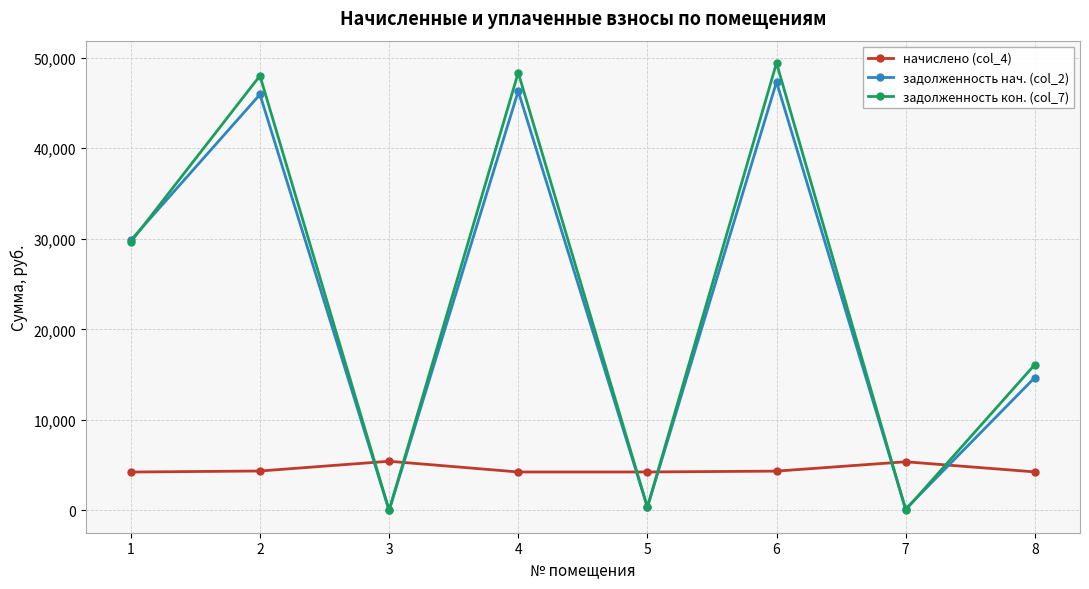

What is the difference between the highest and lowest values at 6?

45084.3